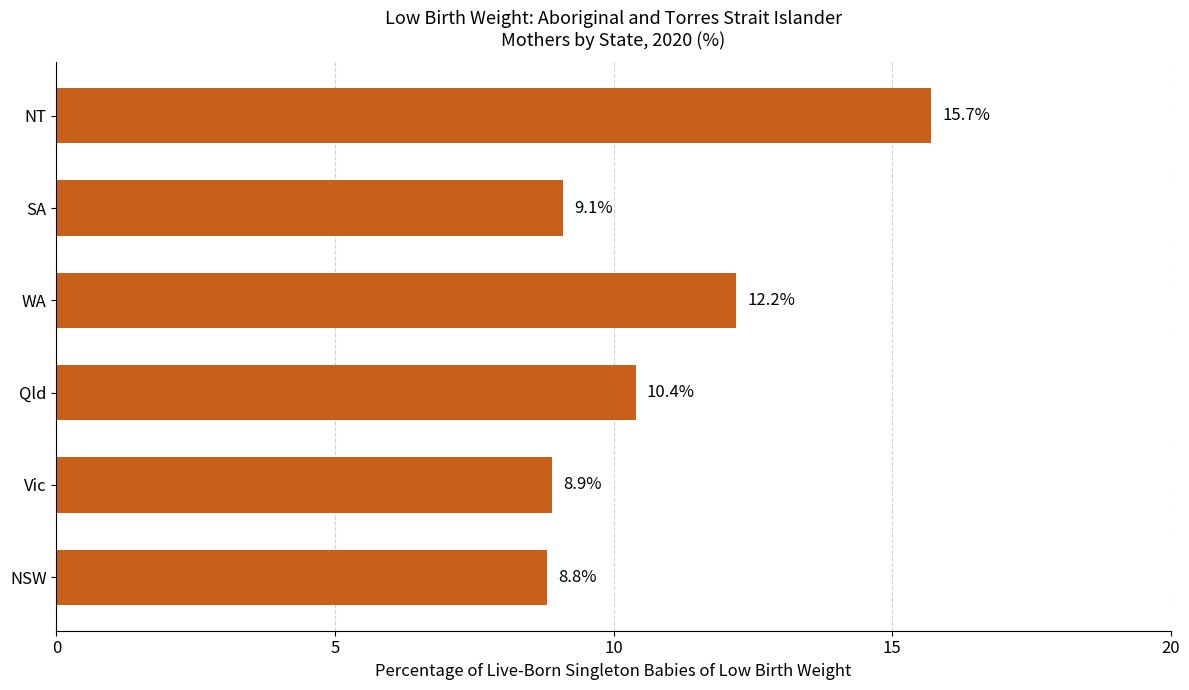

List the labels in order of value, smallest first.

NSW, Vic, SA, Qld, WA, NT